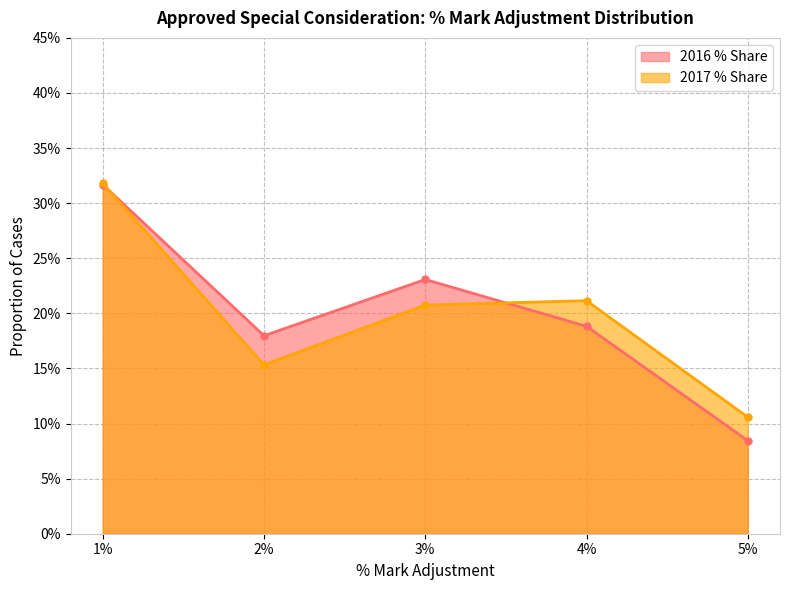

Where is the first local minimum for 2016 % Share?

2%